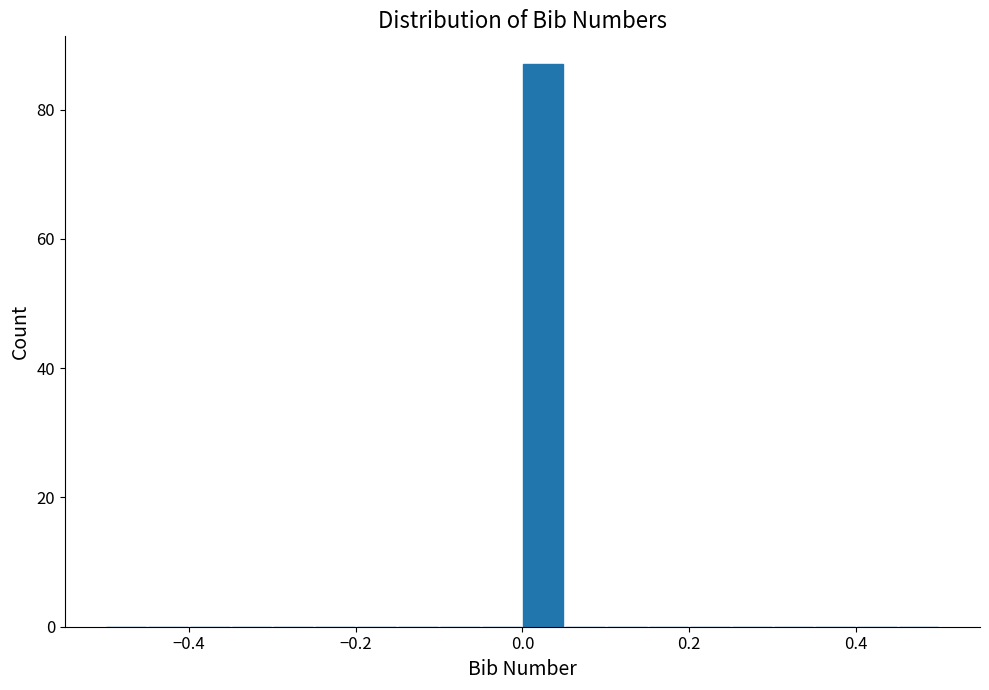

Read against the x-axis, roughly where is the centre of the tallest bar?

0.02